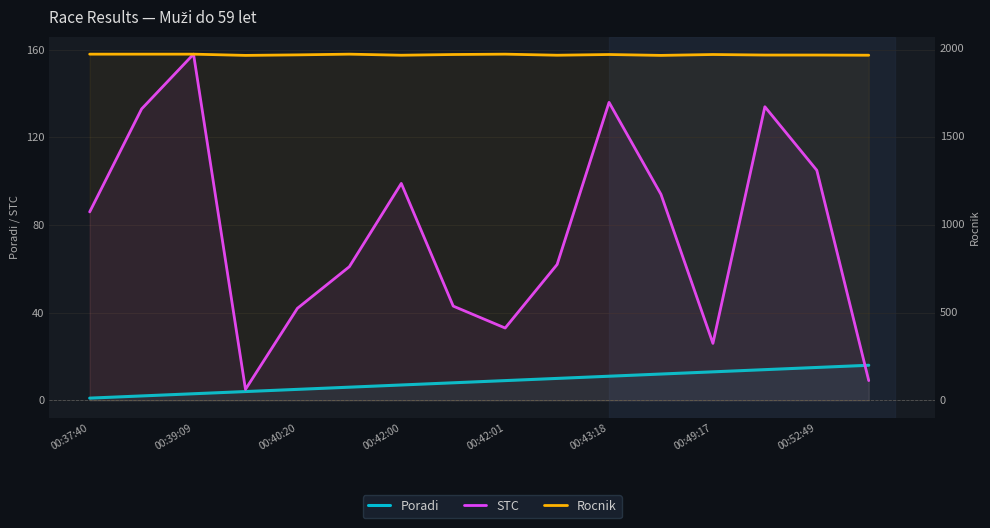

Which series ends up on top after the final intersection of Poradi and STC?

Poradi